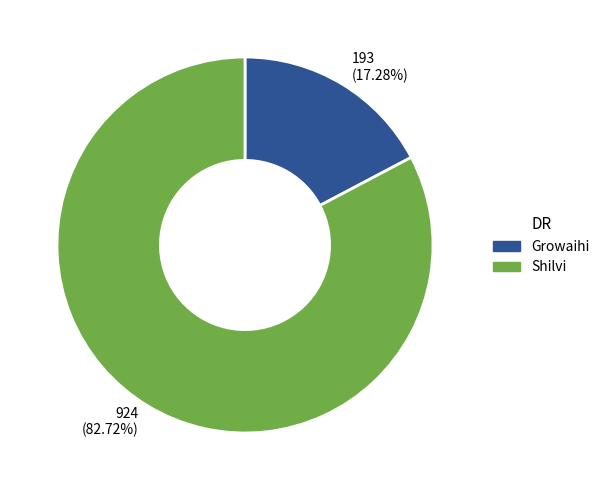

Which slice is the largest?

924 (82.72%)